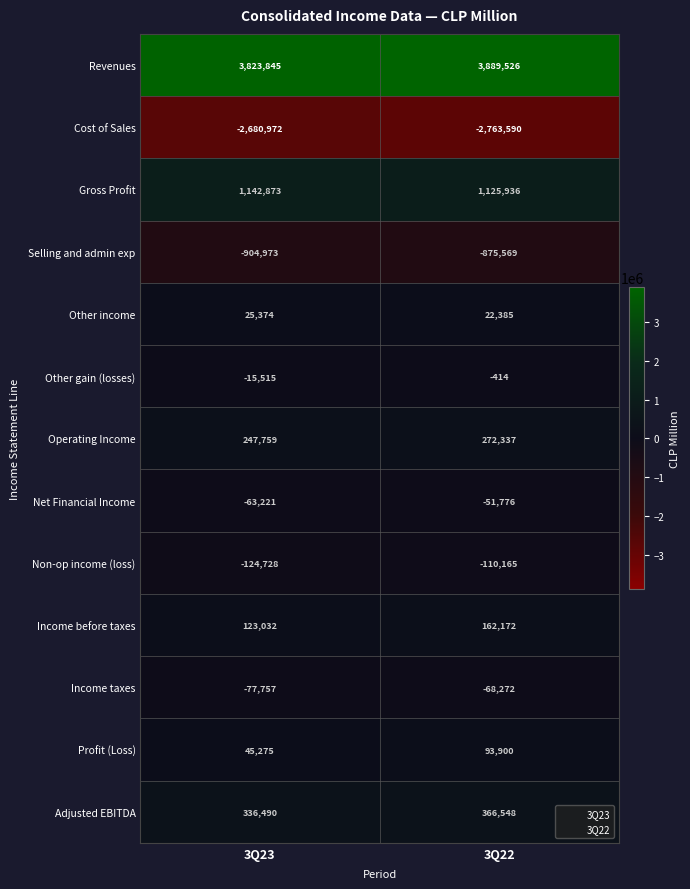

Reading left to right, transcribe all the data shown in this chart.

Revenues: 3823845	3889526
Cost of Sales: -2680972	-2763590
Gross Profit: 1142873	1125936
Selling and admin exp: -904973	-875569
Other income: 25374	22385
Other gain (losses): -15515	-414
Operating Income: 247759	272337
Net Financial Income: -63221	-51776
Non-op income (loss): -124728	-110165
Income before taxes: 123032	162172
Income taxes: -77757	-68272
Profit (Loss): 45275	93900
Adjusted EBITDA: 336490	366548